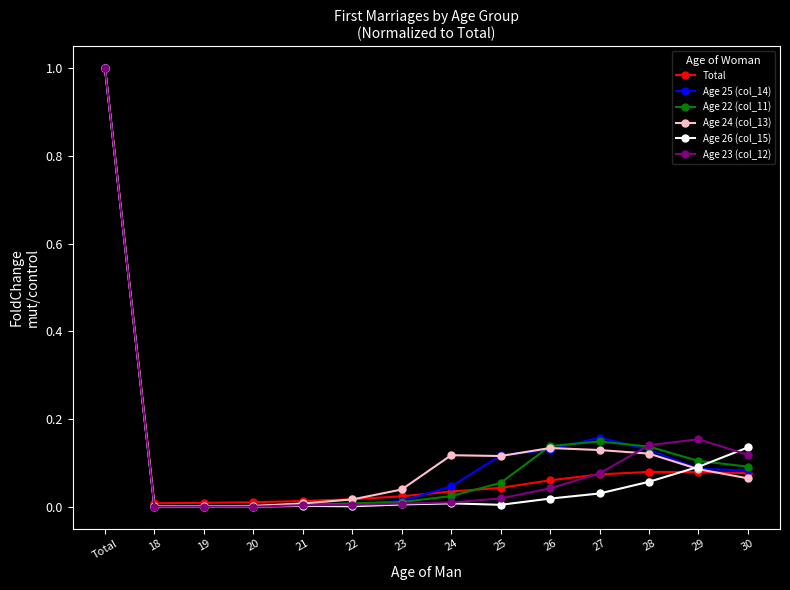

What is the label of the 9th point from the right?

22